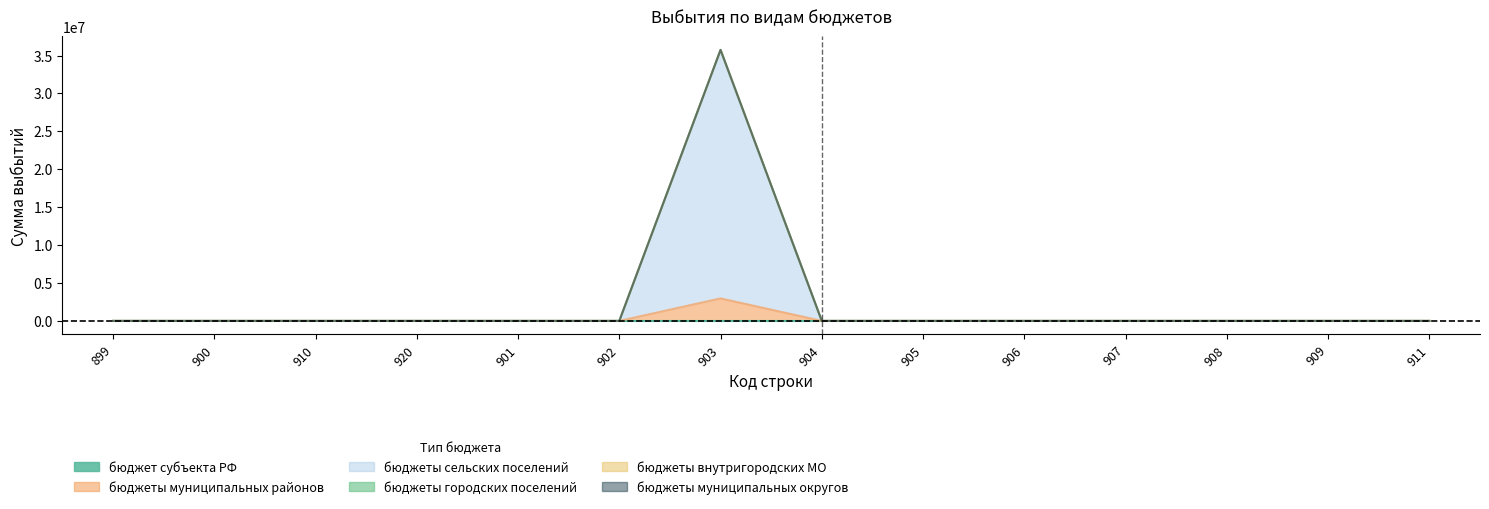

Between 899 and 905, which is larger?

899